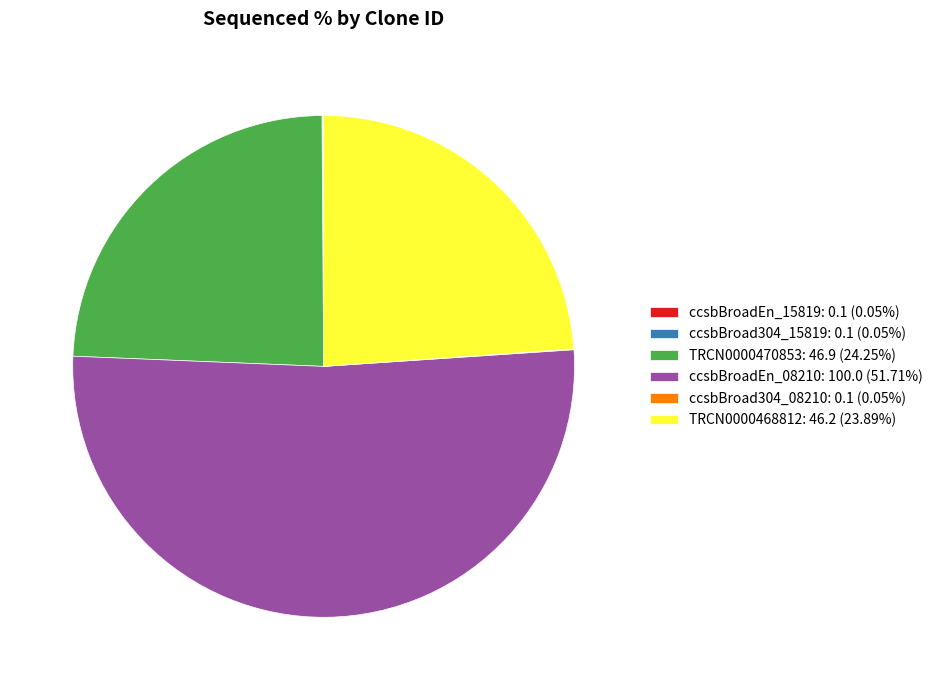

Is there a majority slice in this chart?

Yes